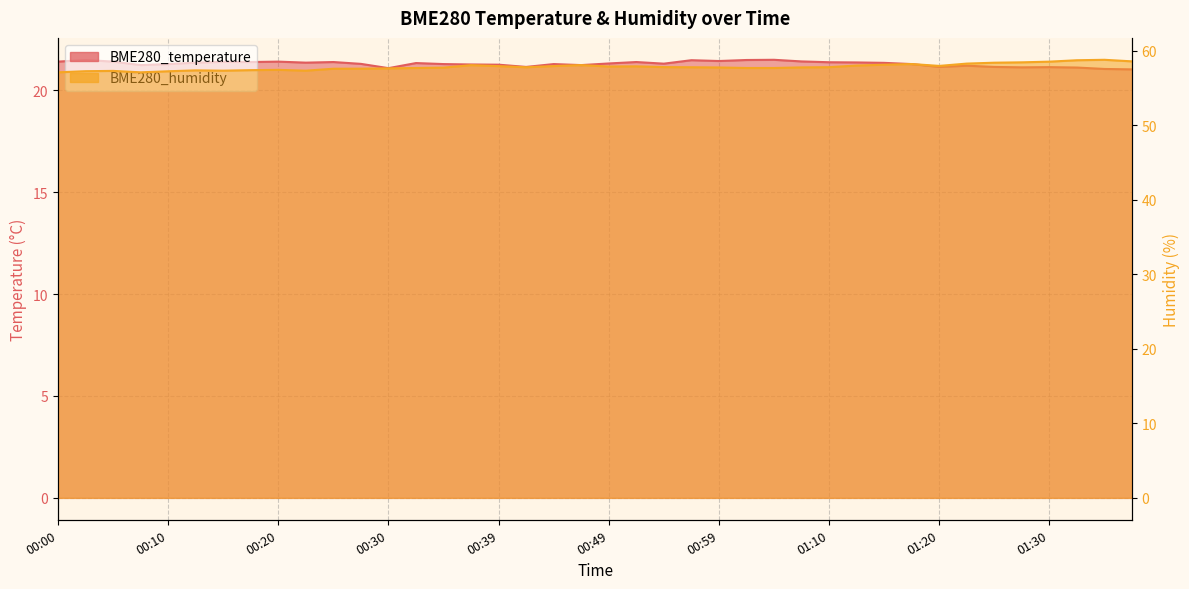

Is the value of BME280_humidity at 00:17 greater than the value of BME280_temperature at 00:49?

Yes